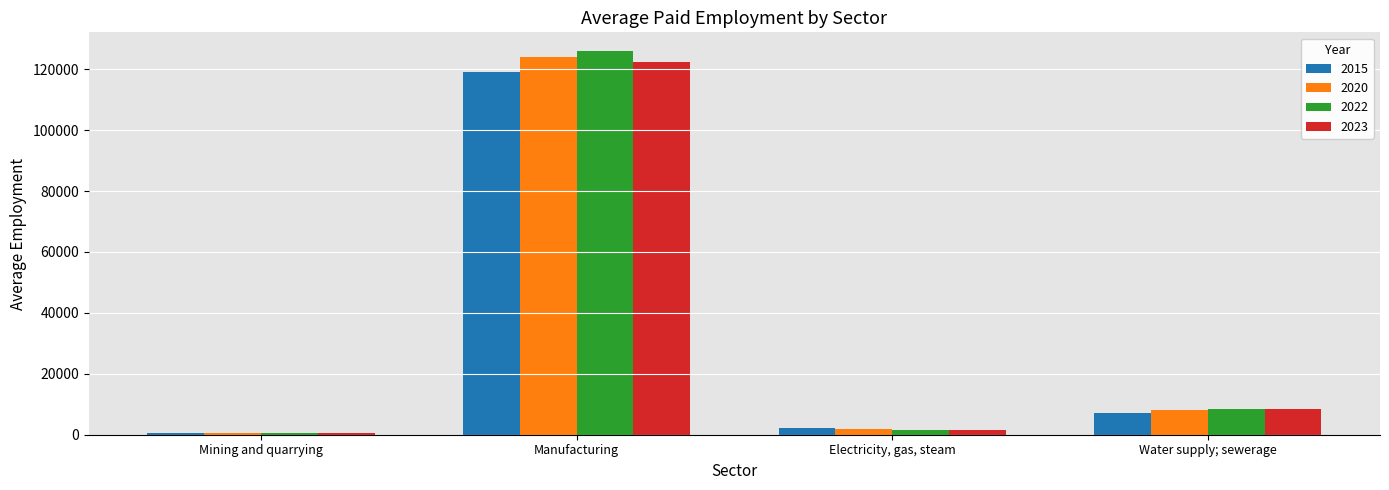

What is the total value across all series at Mining and quarrying?

2198